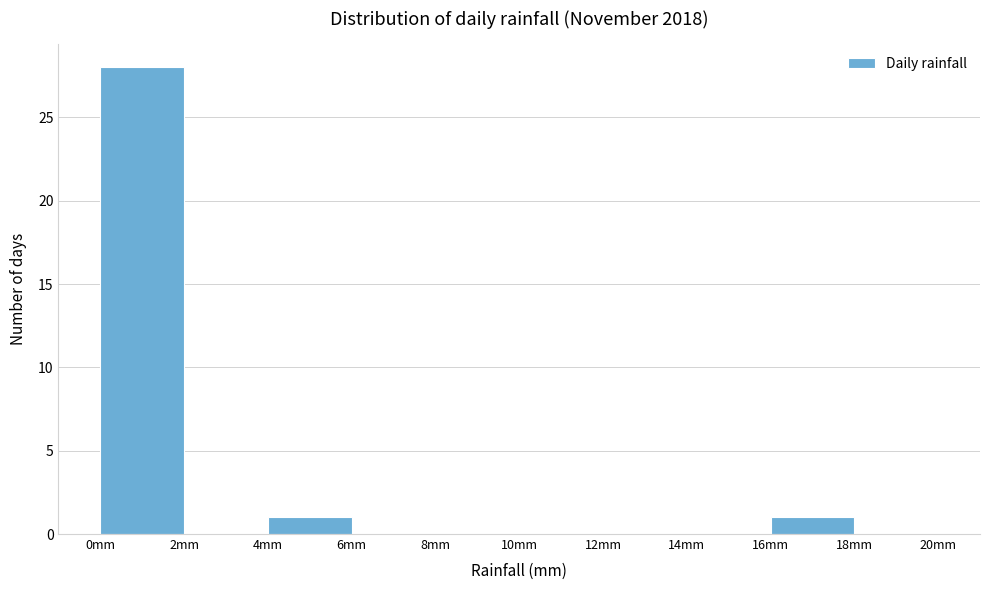

Reading left to right, list every bar in this chart as the range it spans on the x-axis followed by its height. The values are not printed on the chart, so give them approximately, as read against the axis.

0 to 2: 28
2 to 4: 0
4 to 6: 1
6 to 8: 0
8 to 10: 0
10 to 12: 0
12 to 14: 0
14 to 16: 0
16 to 18: 1
18 to 20: 0